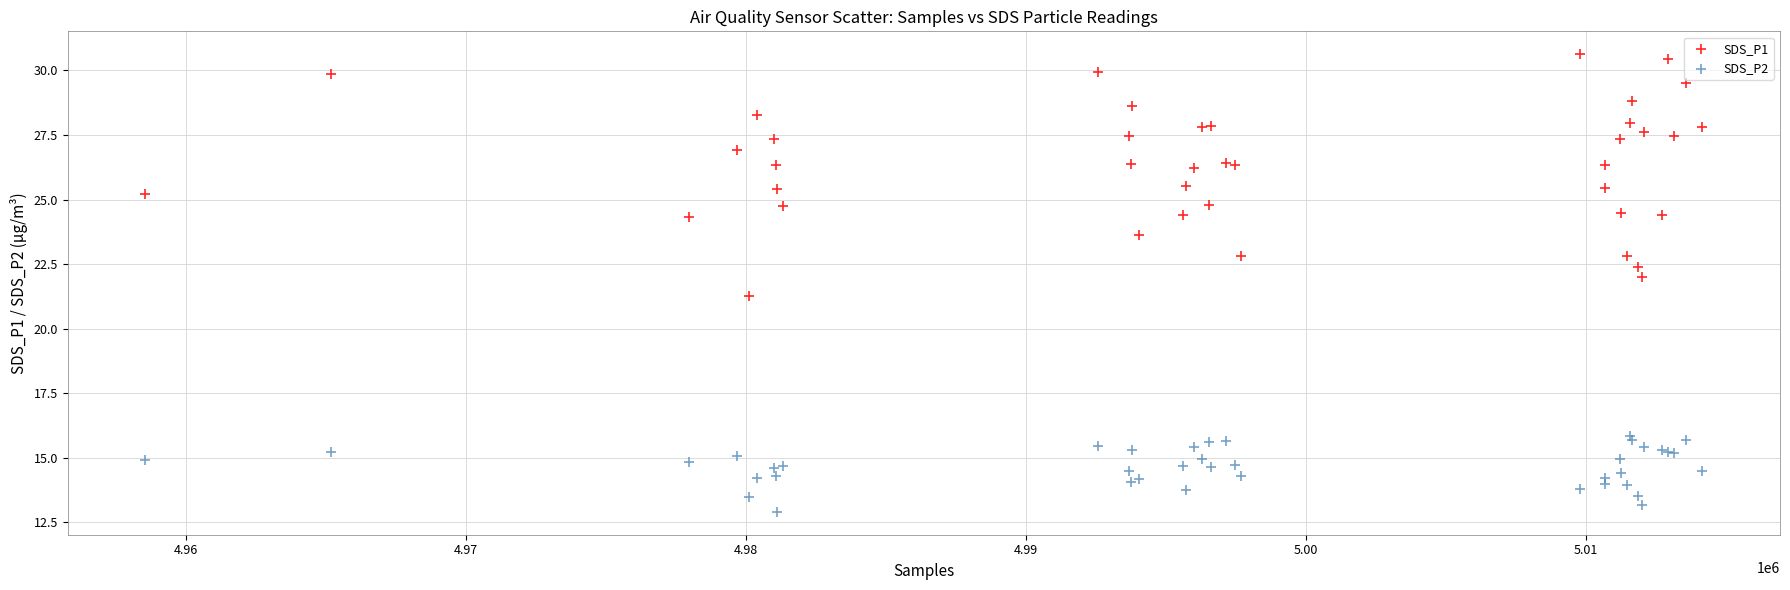

Across all series, what Y value is closest to 21?

21.3